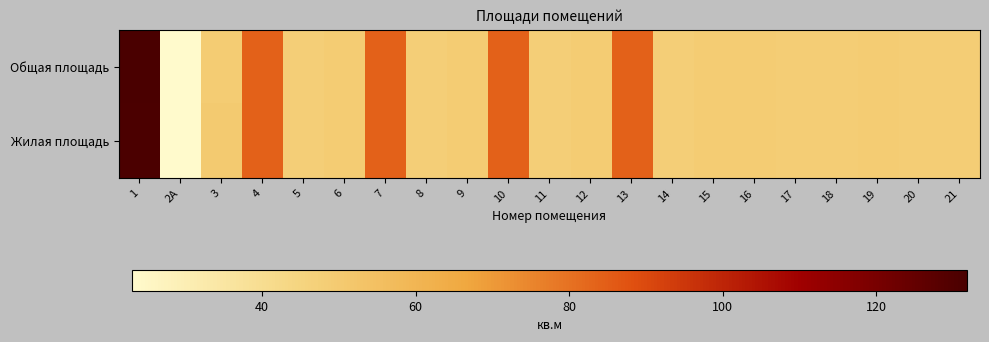

Reading left to right, extract all data points from this chart.

Общая площадь: 1=131.9	2А=23.0	3=49.2	4=84.0	5=47.8	6=49.2	7=84.0	8=47.9	9=49.2	10=84.0	11=47.9	12=49.2	13=84.0	14=47.9	15=49.2	16=49.1	17=48.1	18=48.3	19=49.1	20=48.1	21=48.3
Жилая площадь: 1=131.1	2А=23.1	3=50.2	4=84.1	5=47.8	6=49.2	7=84.0	8=47.9	9=49.2	10=84.0	11=47.9	12=49.2	13=84.0	14=47.9	15=49.2	16=49.1	17=48.1	18=48.3	19=49.1	20=48.1	21=48.3